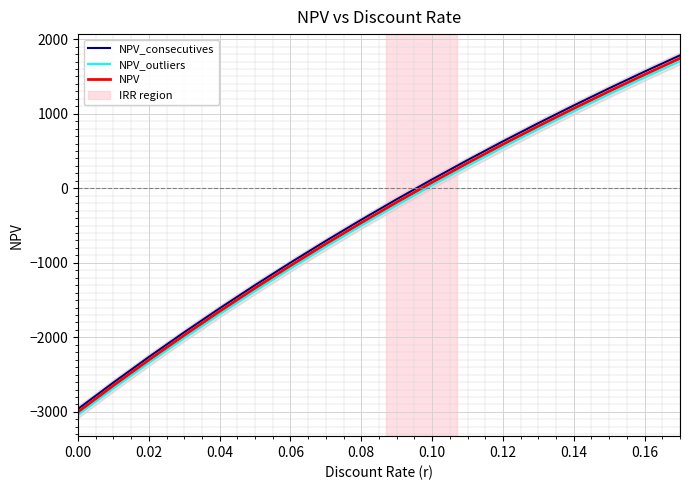

What is the maximum value for NPV_consecutives?

1782.5